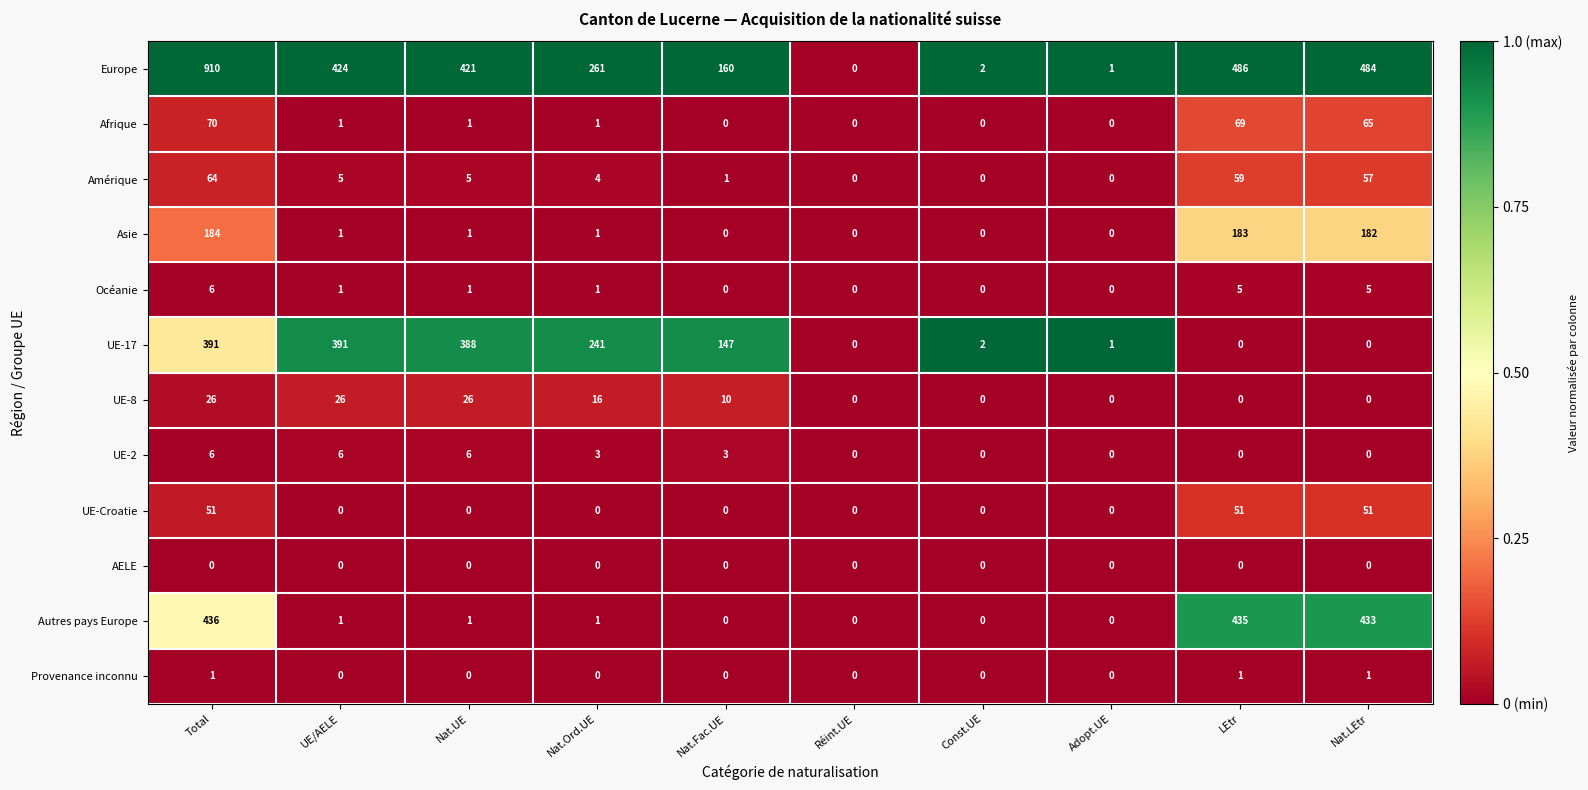

Which series changed the most between Nat.UE and Nat.LEtr?

Autres pays Europe